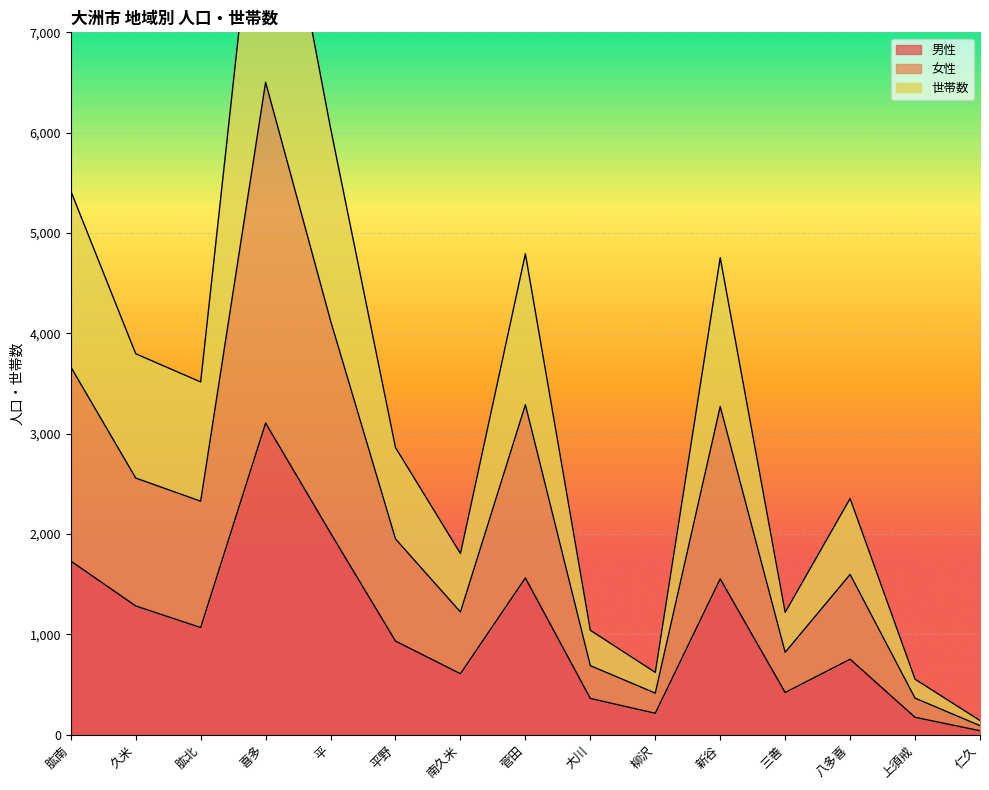

How many categories are shown in the chart?

15